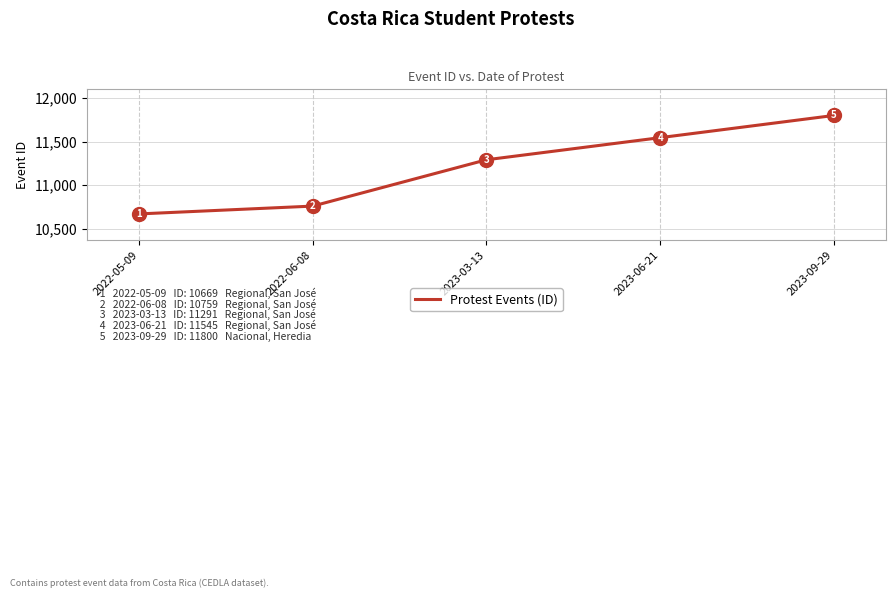

The value at 2022-05-09 is 3021. True or false?

False